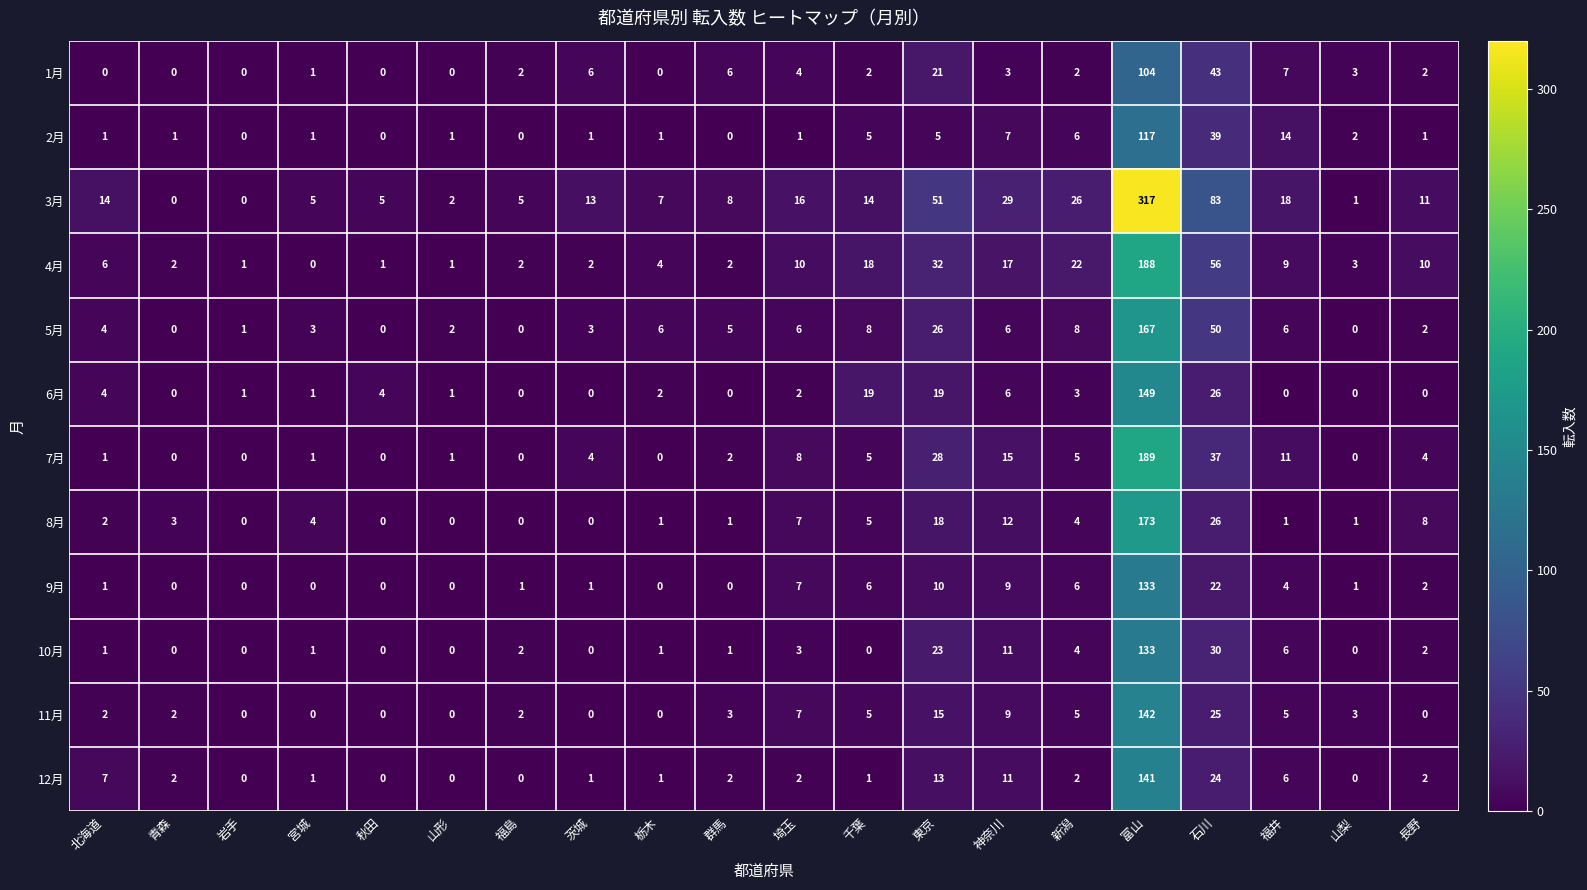

Which series has the largest total across all categories?

3月